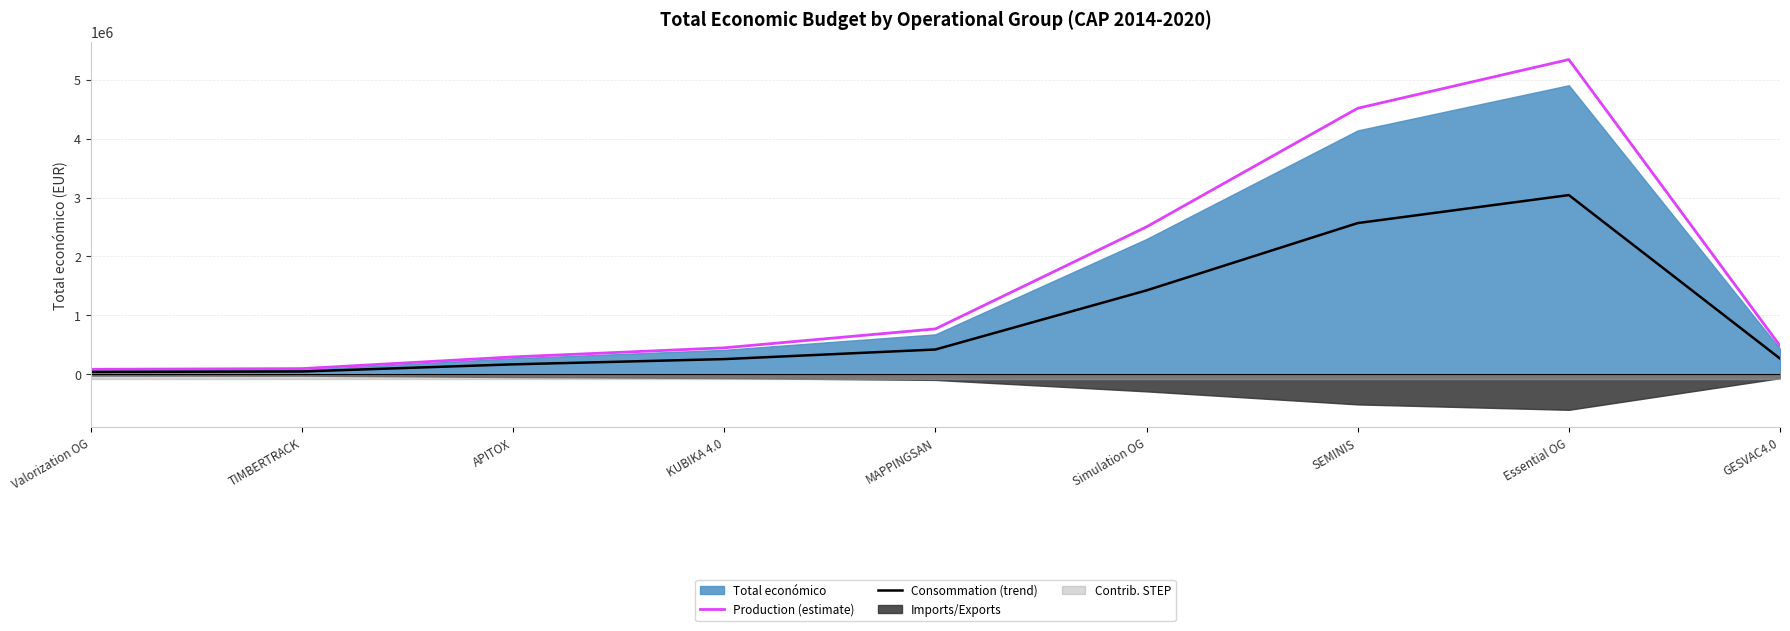

What is the minimum value shown in the chart?

39469.2